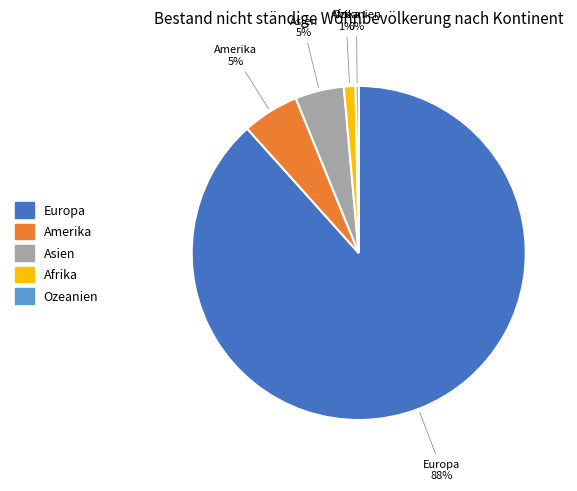

Which slice is the smallest?

Ozeanien